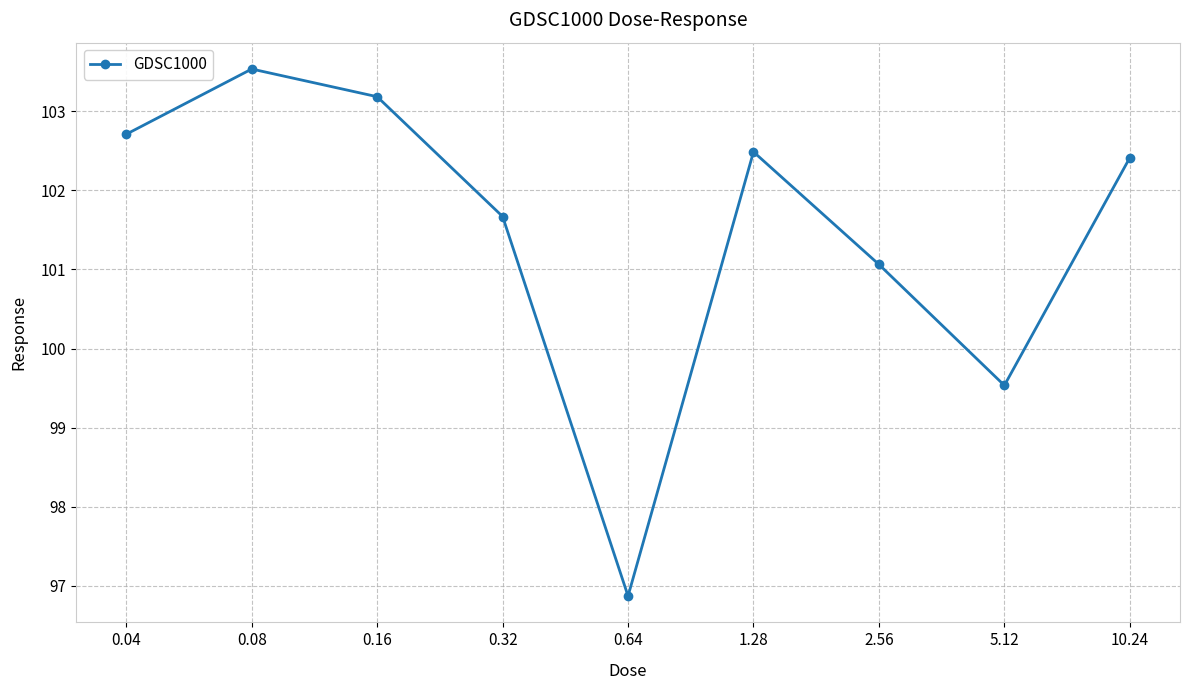

Approximately how many times larger is the value at 0.64 compared to 2.56?

1.0